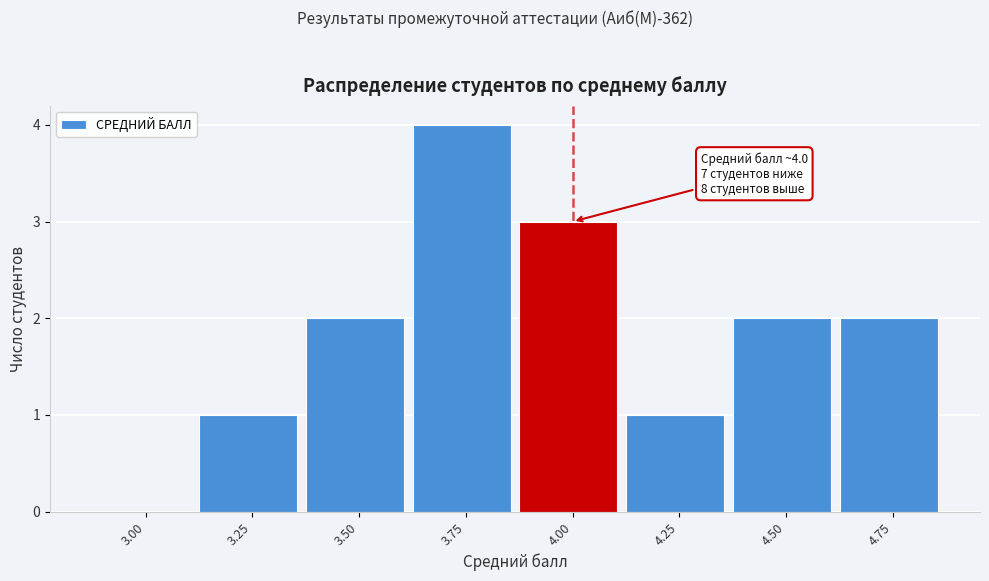

Reading right to left, what are all the values shown in this chart?

4.75=2	4.50=2	4.25=1	4.00=3	3.75=4	3.50=2	3.25=1	3.00=0